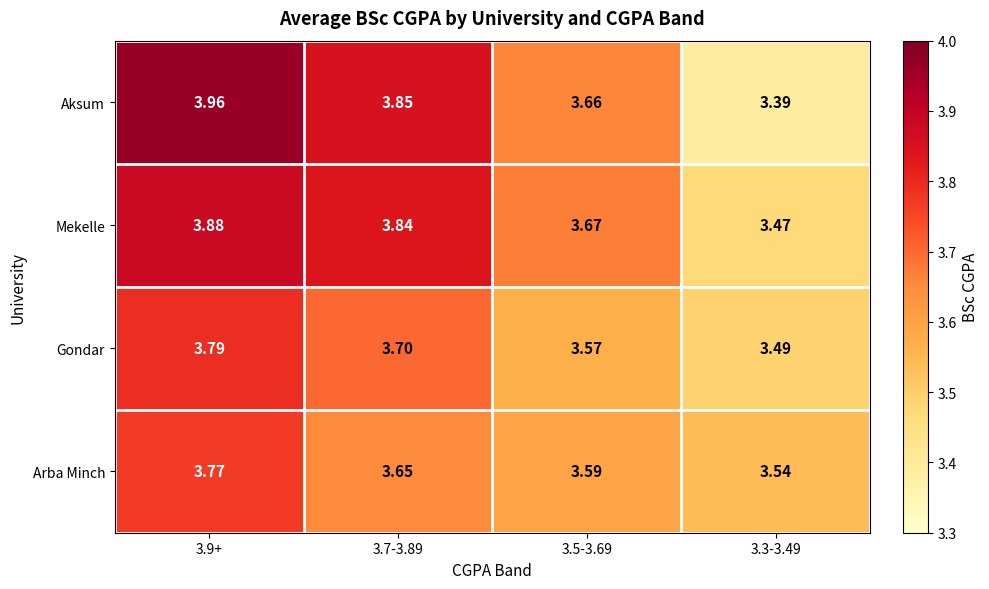

Which series has the largest range (max minus min)?

Aksum